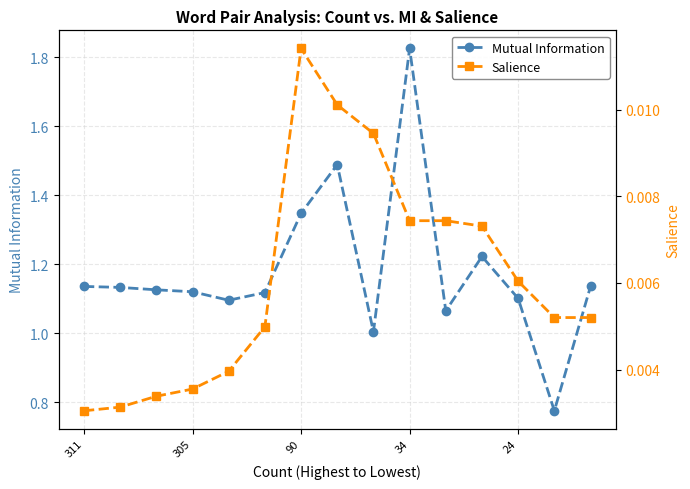

What are all the series names shown in the legend?

Mutual Information, Salience